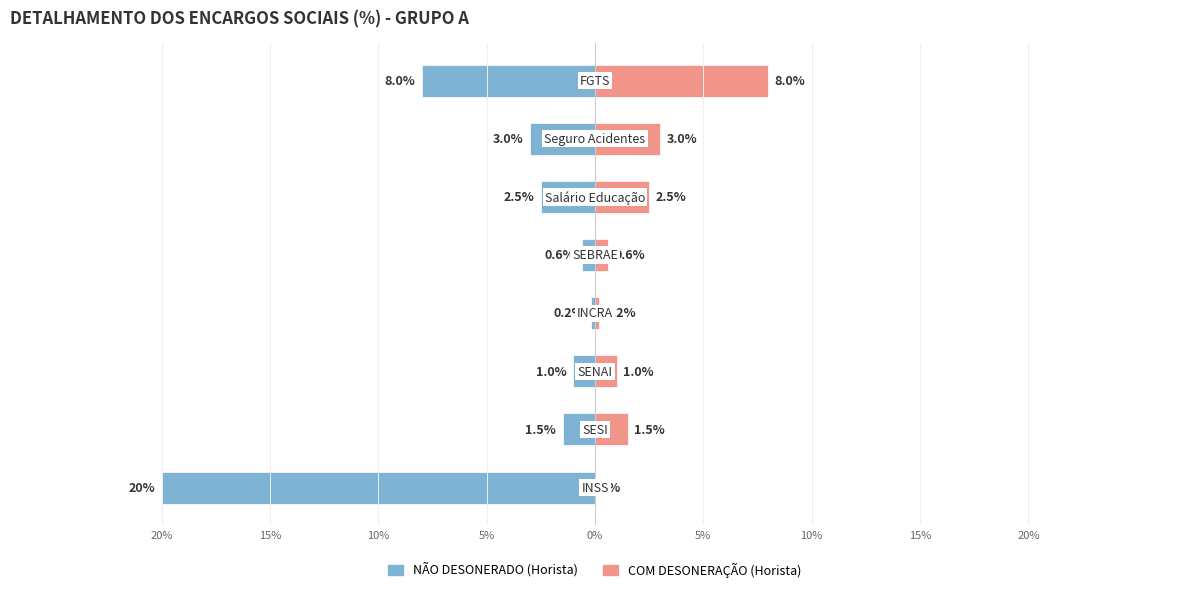

True or false: NÃO DESONERADO (Horista) has a value of -2.6 at 15%.

False